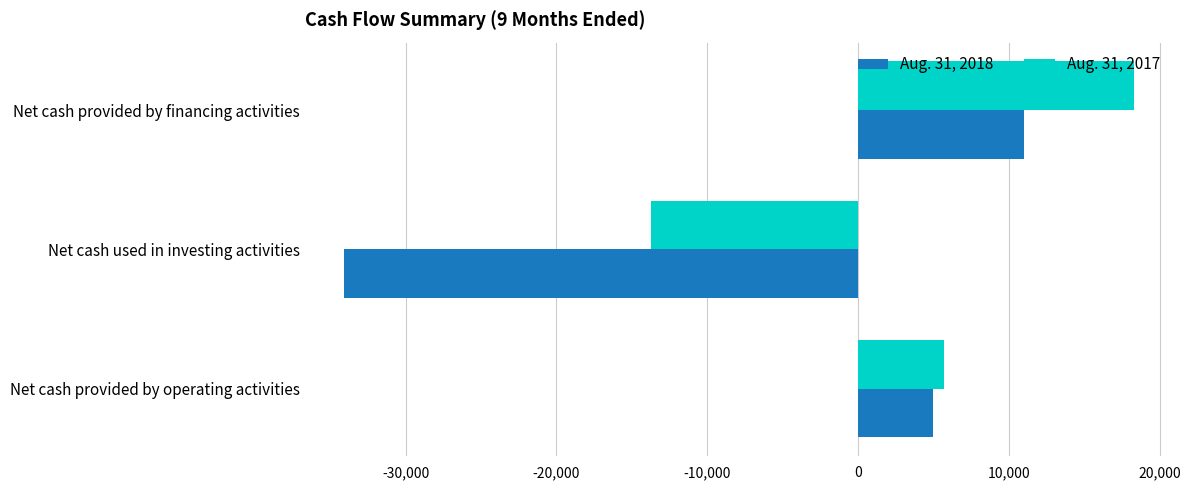

What is the difference between the maximum and minimum values in the Aug. 31, 2017 series?

32064